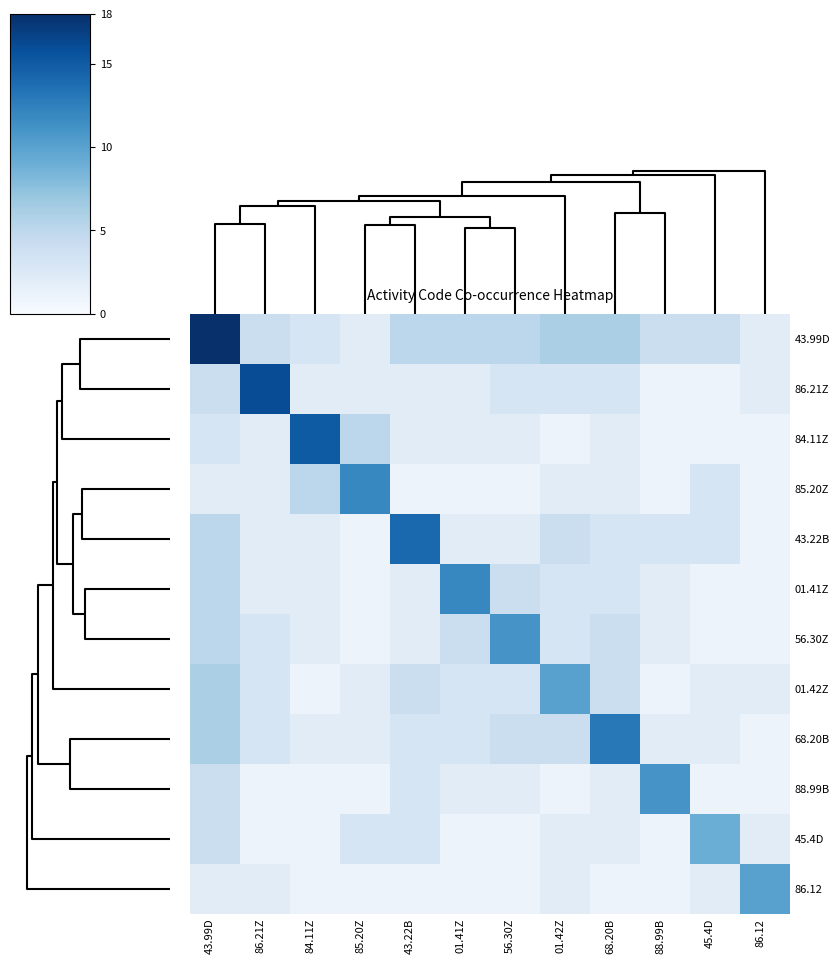

Which series has the largest range (max minus min)?

43.99D